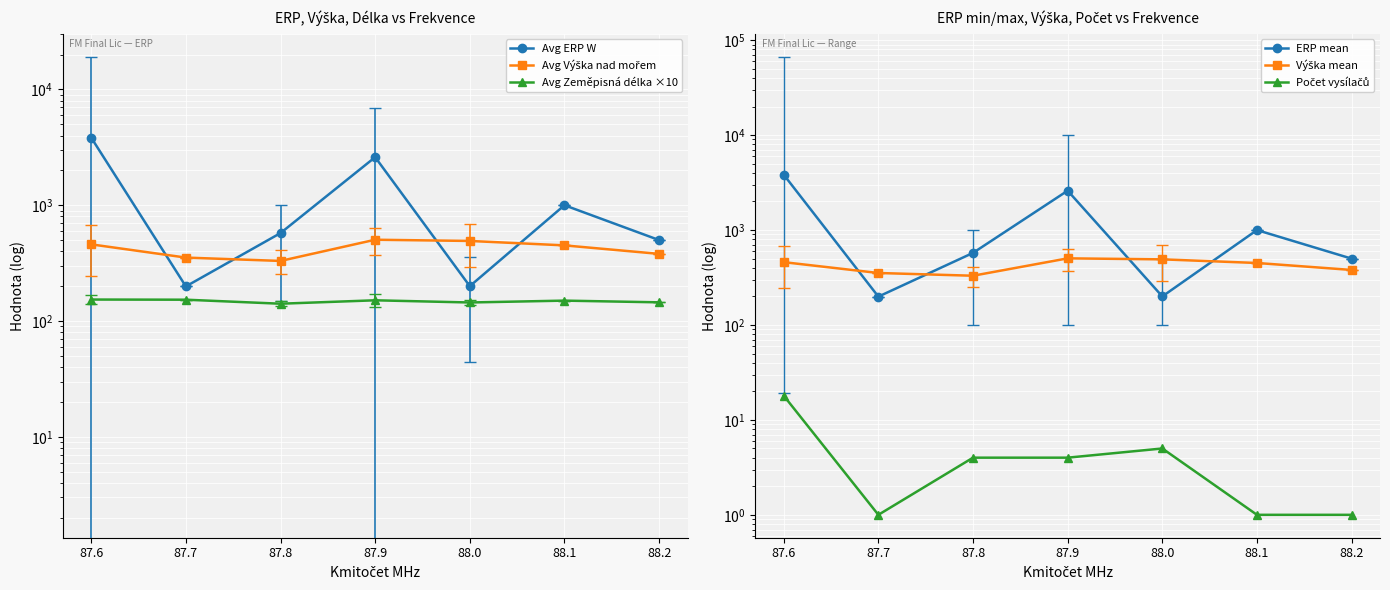

The Počet vysílačů series shows 5.3 at 87.9. True or false?

False